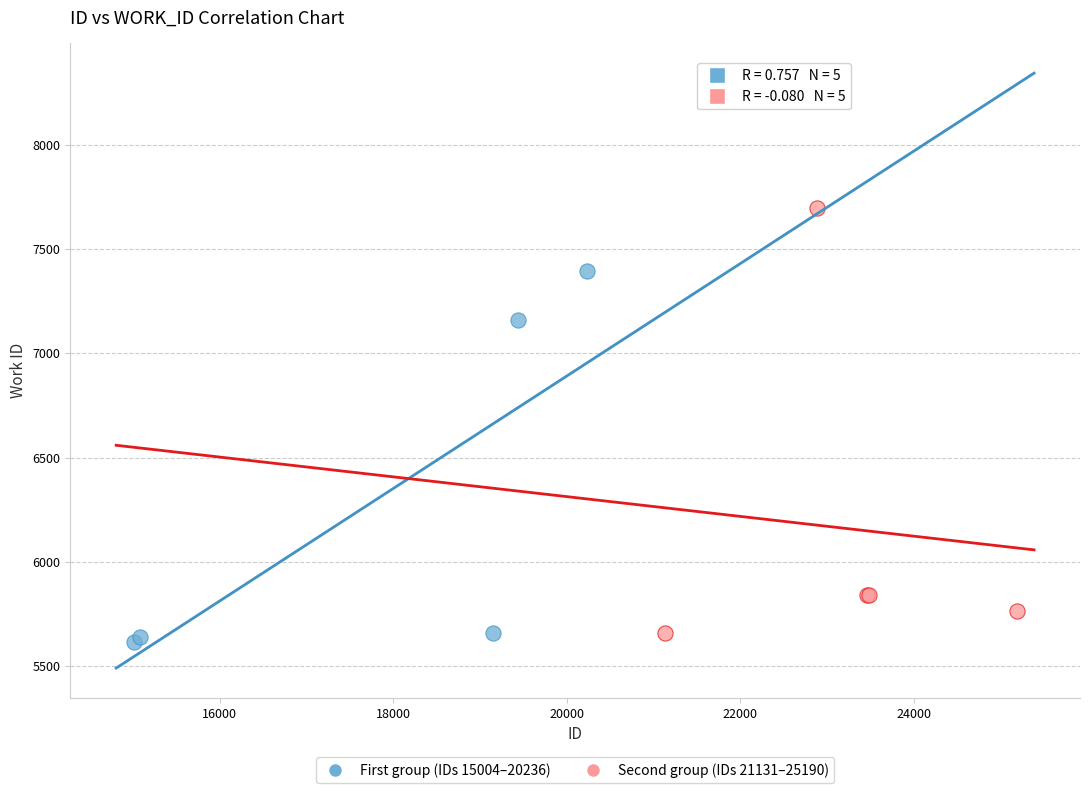

Which series contains the highest Y value?

Second group (IDs 21131–25190)